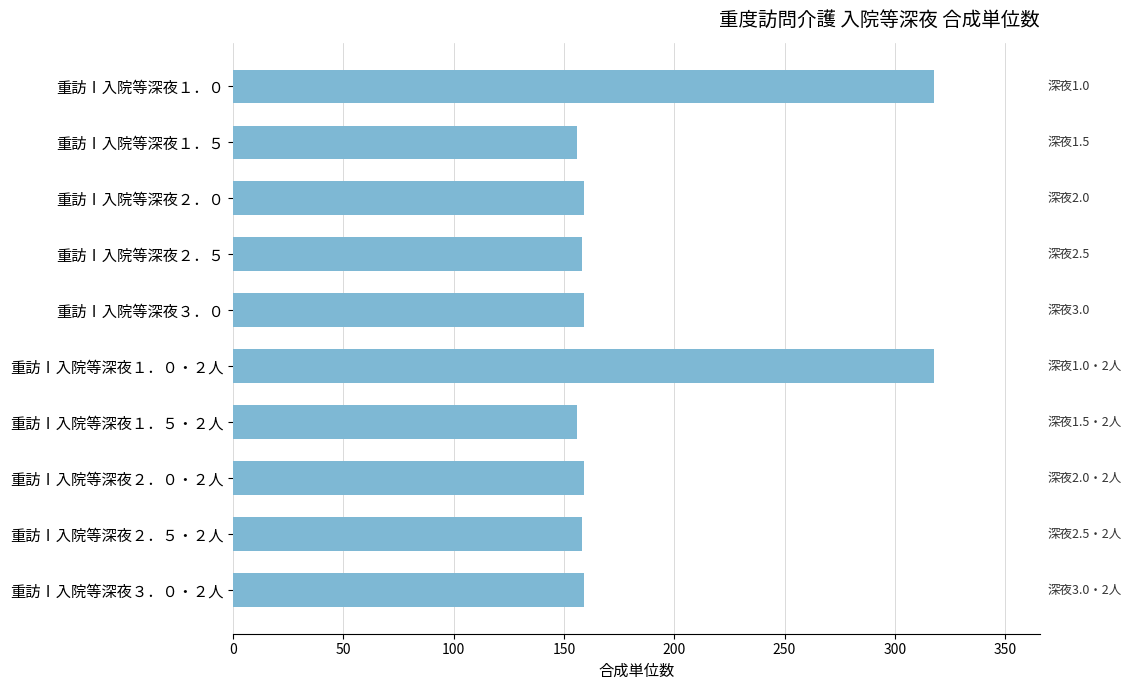

The value at 重訪Ⅰ入院等深夜１．０・２人 is 318. True or false?

True